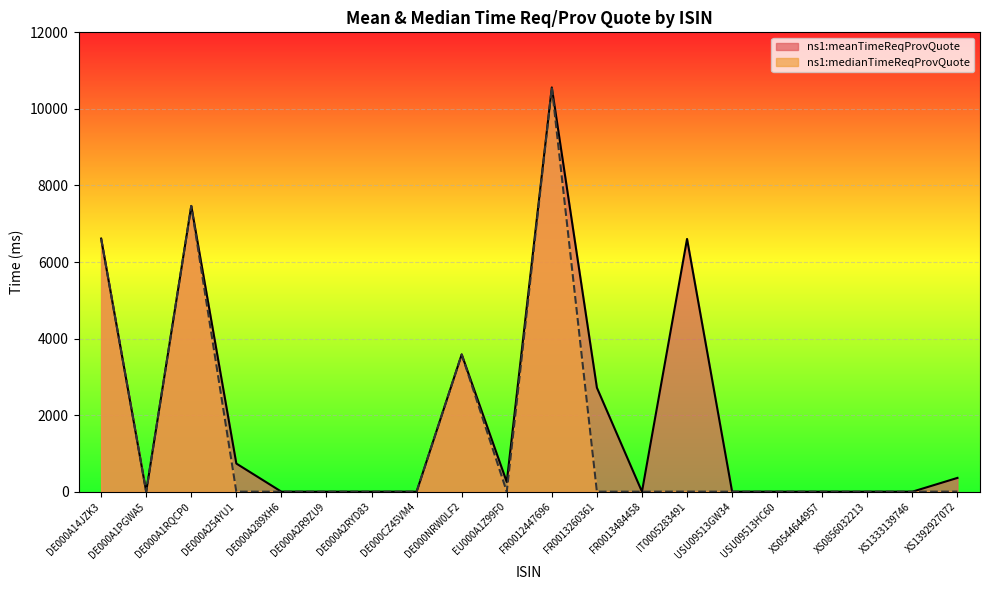

At which category does the chart reach its minimum across all series?

DE000A1PGWA5